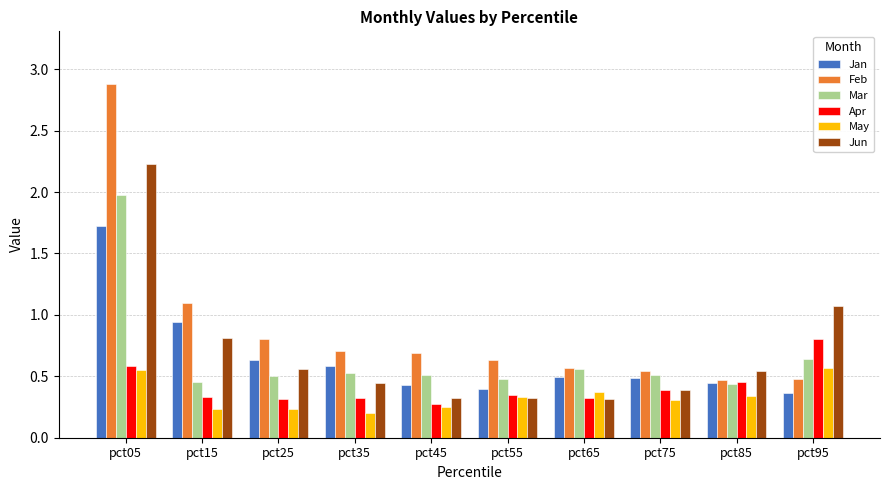

What is the minimum value shown in the chart?

0.2